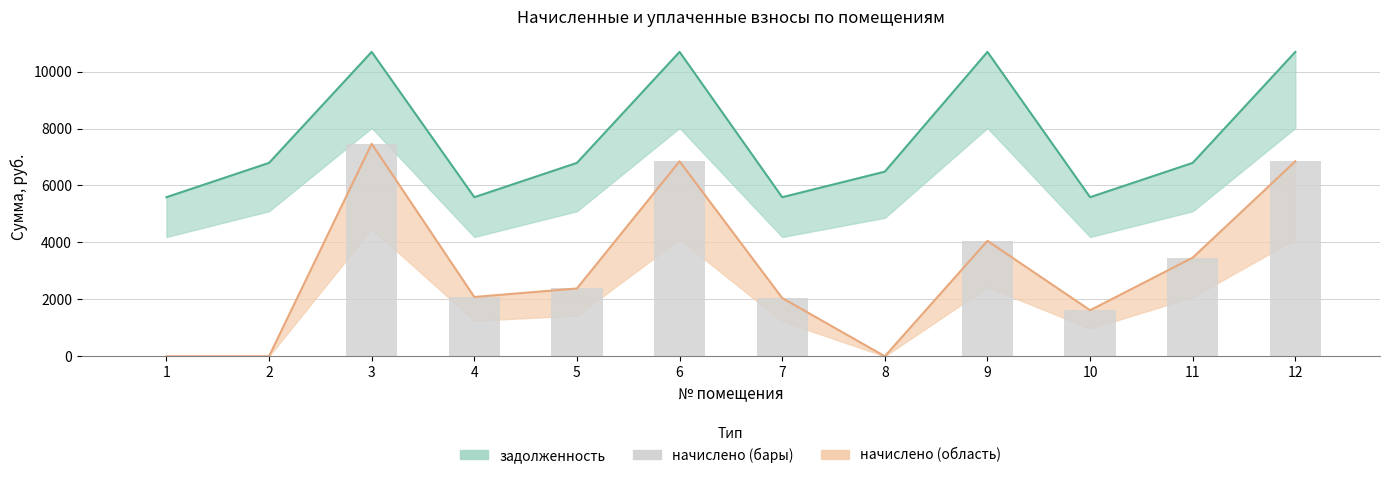

Where is the data nearest to the value 3733?

11